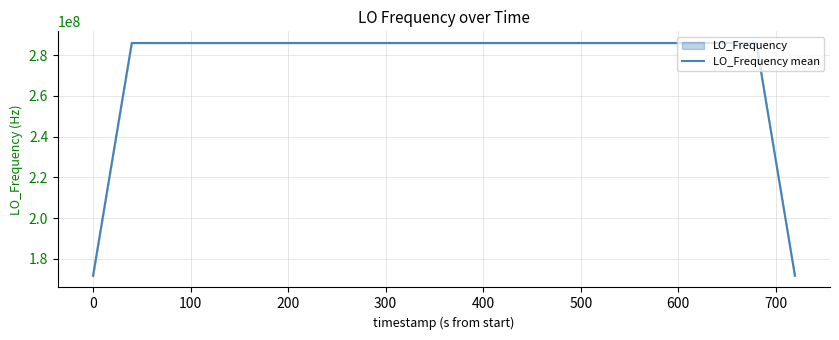

What is the lowest value of the LO_Frequency mean series?

171628199.7